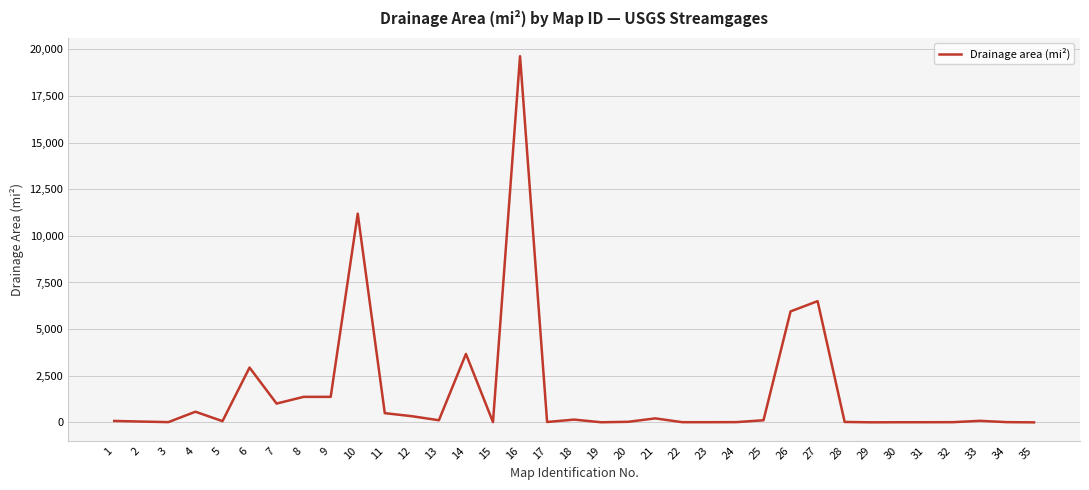

What is the difference between the maximum and minimum values?

19627.6